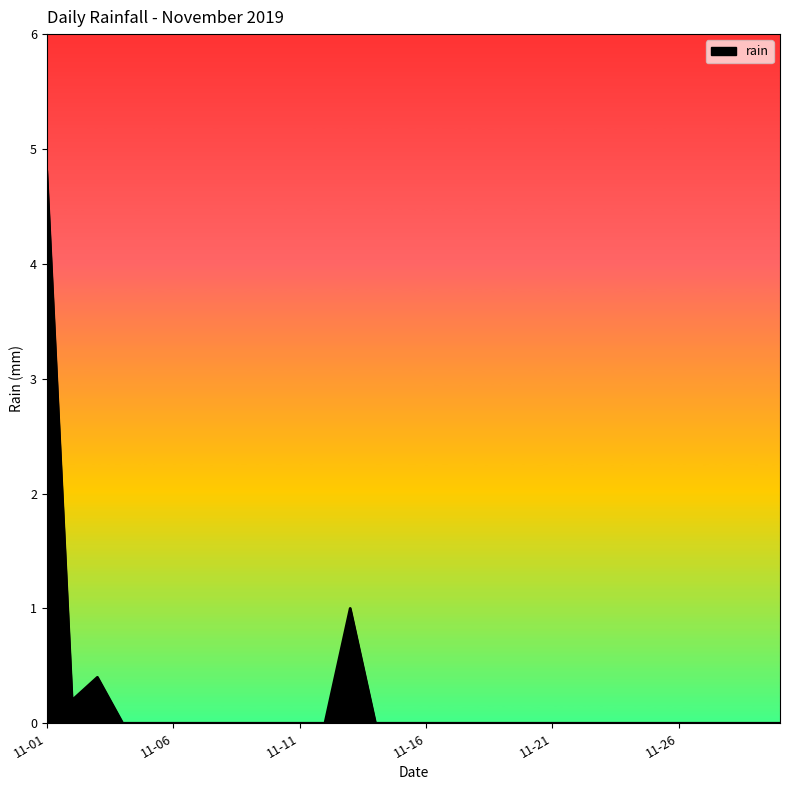

Does the chart have visible grid lines?

No